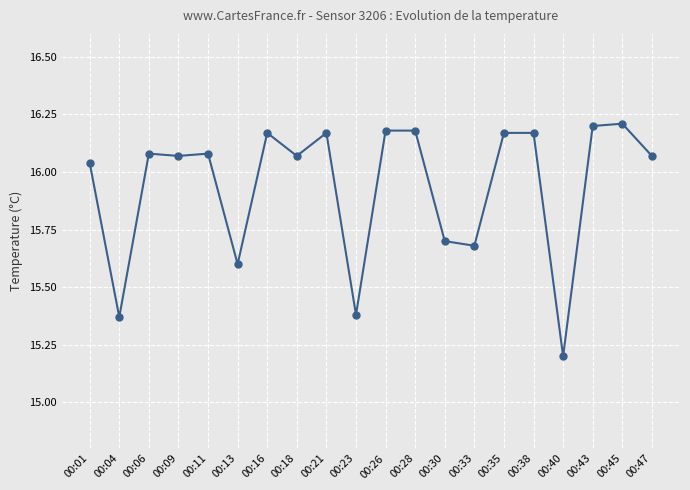

Which has a higher value, 00:09 or 00:45?

00:45